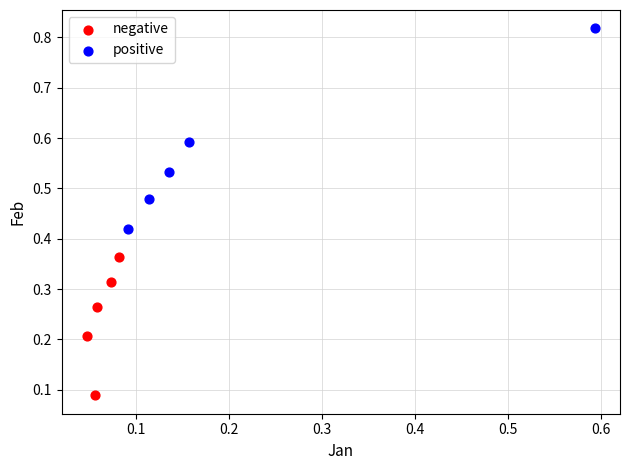

Which series has the largest Y range (max minus min)?

positive